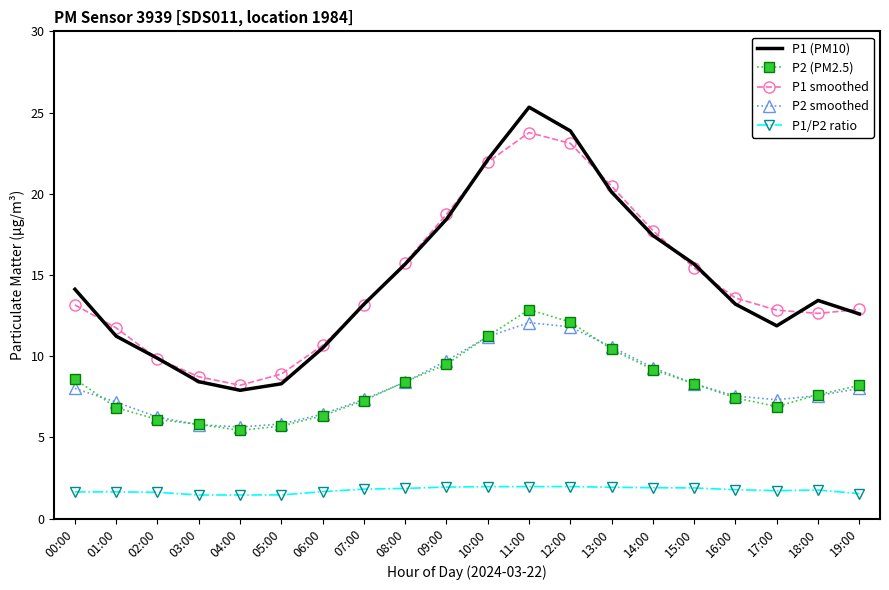

Rank the series by their maximum value, from highest to lowest.

P1 (PM10), P1 smoothed, P2 (PM2.5), P2 smoothed, P1/P2 ratio